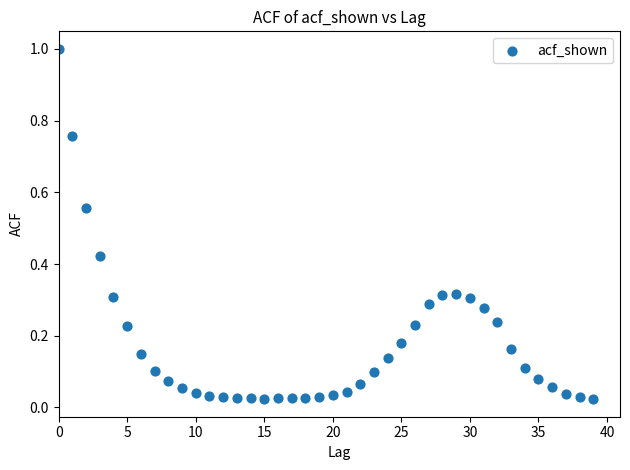

What is the range of Y values (max minus min)?

1.0